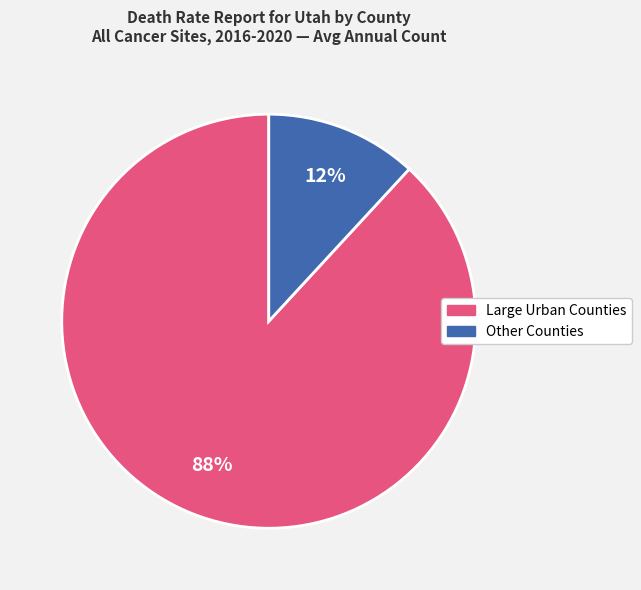

How many segments does this pie chart have?

2